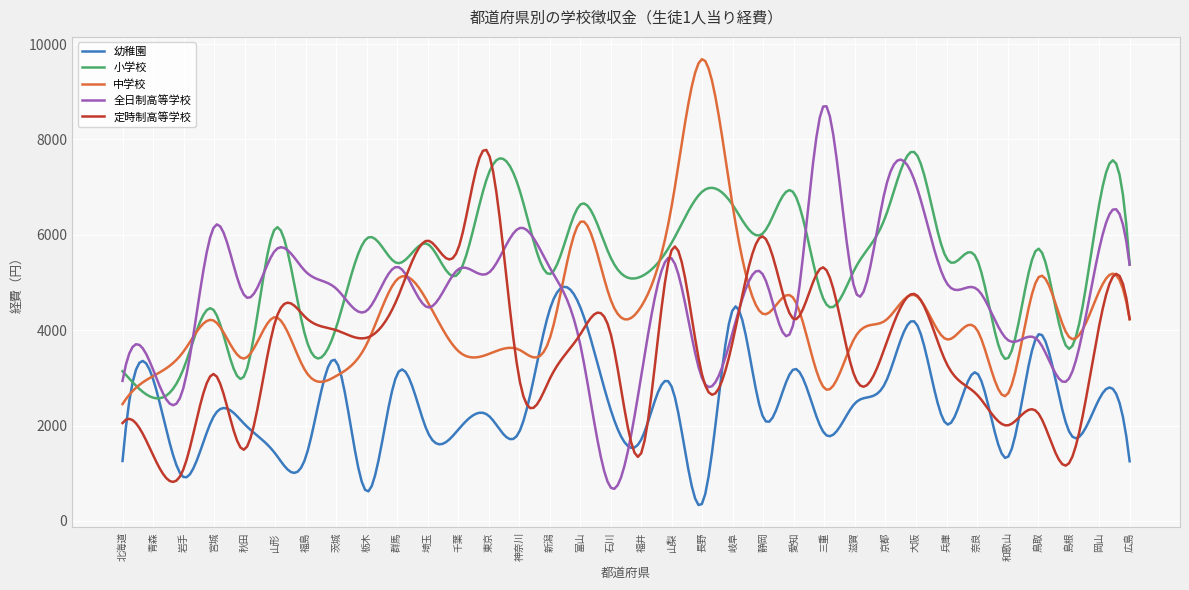

In 小学校, how many points are lower than both neighbors (excluding endpoints)?

12